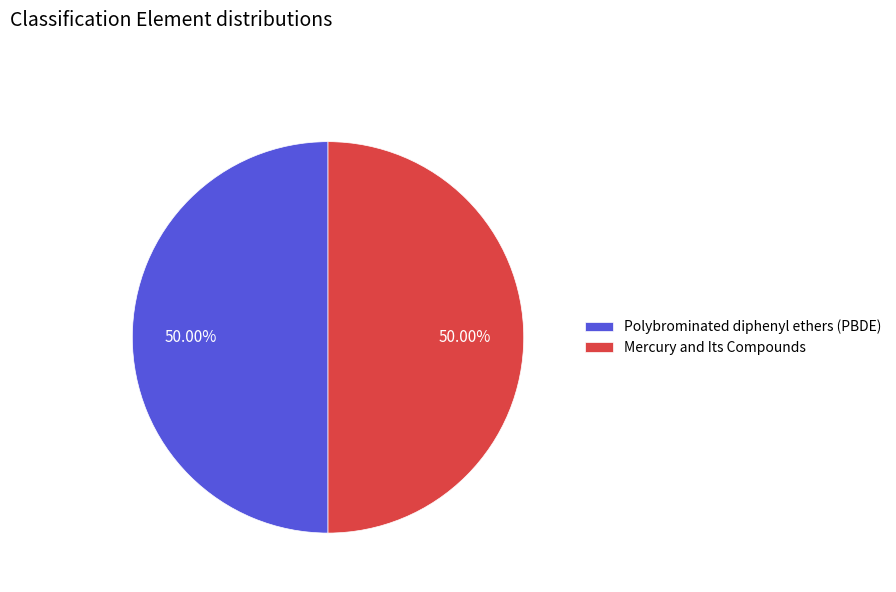

Do Polybrominated diphenyl ethers (PBDE) and Mercury and Its Compounds together represent more than half of the pie?

Yes